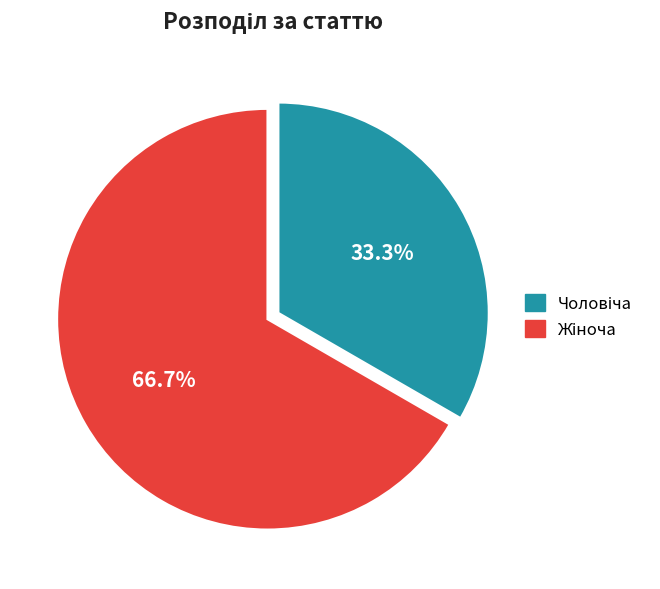

Is there any slice that represents more than half of the pie?

Yes